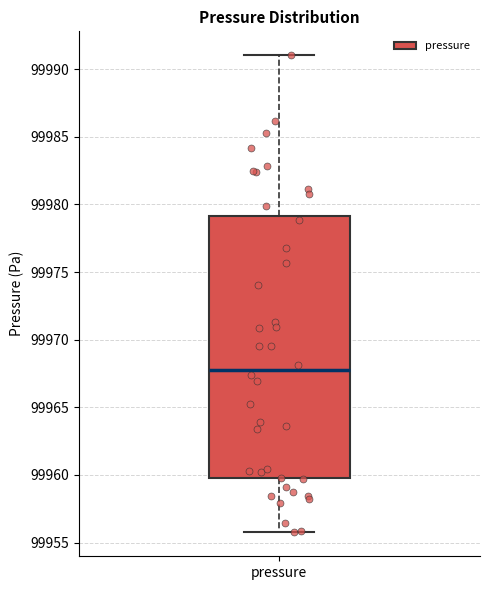

Transcribe this box plot: give where the median line is, the range the box spans, and where the two whiskers end, as read against the y-axis. The values are not printed on the chart, so give them approximately, as read against the axis.

median 99968, box 99960 to 99979, whiskers 99956 to 99991